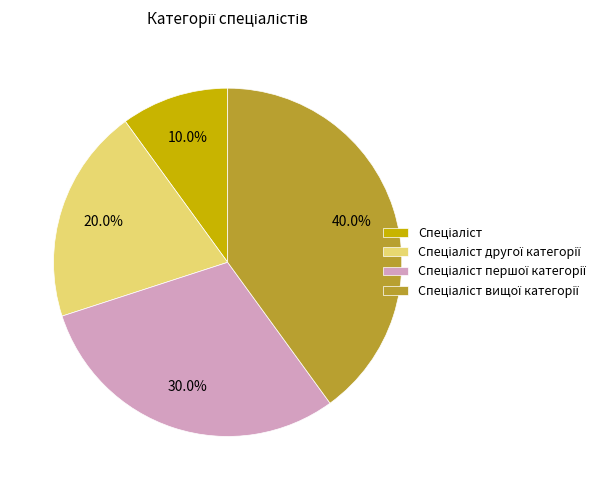

How many slices are in this pie chart?

4